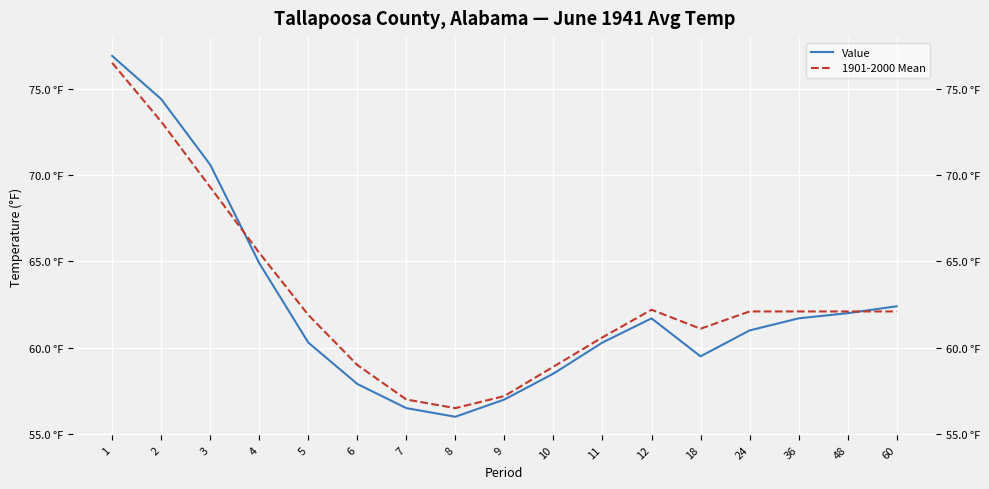

Which series has the largest total across all categories?

1901-2000 Mean